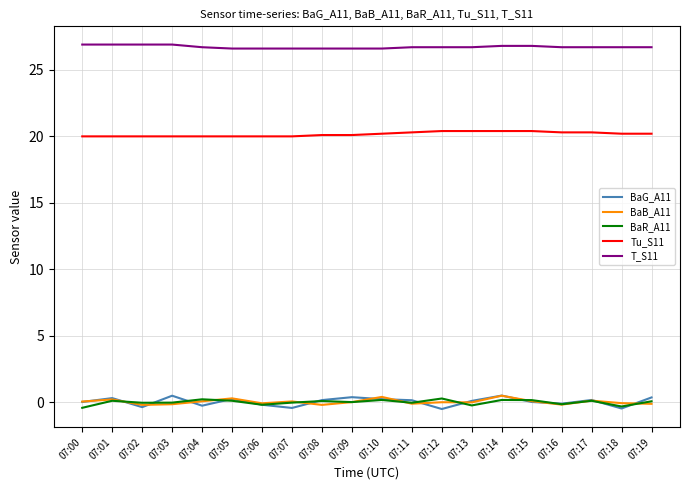

What is the maximum value for Tu_S11?

20.4